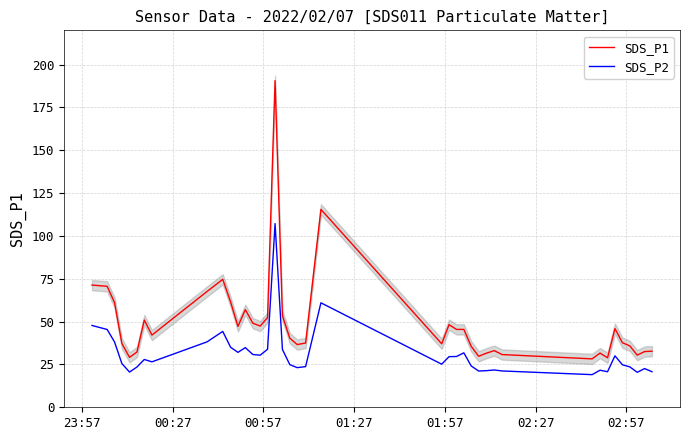

What is the greatest value displayed?

190.7